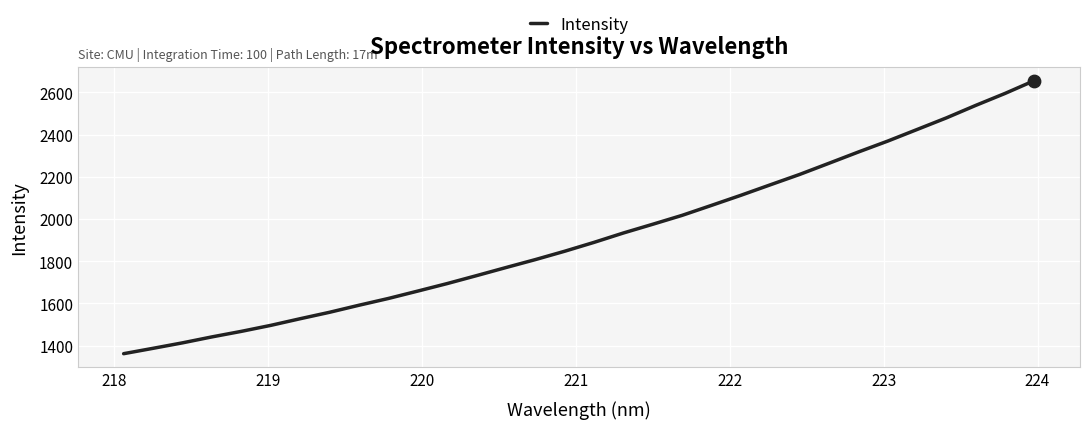

What is the difference between the maximum and minimum values?

1294.7